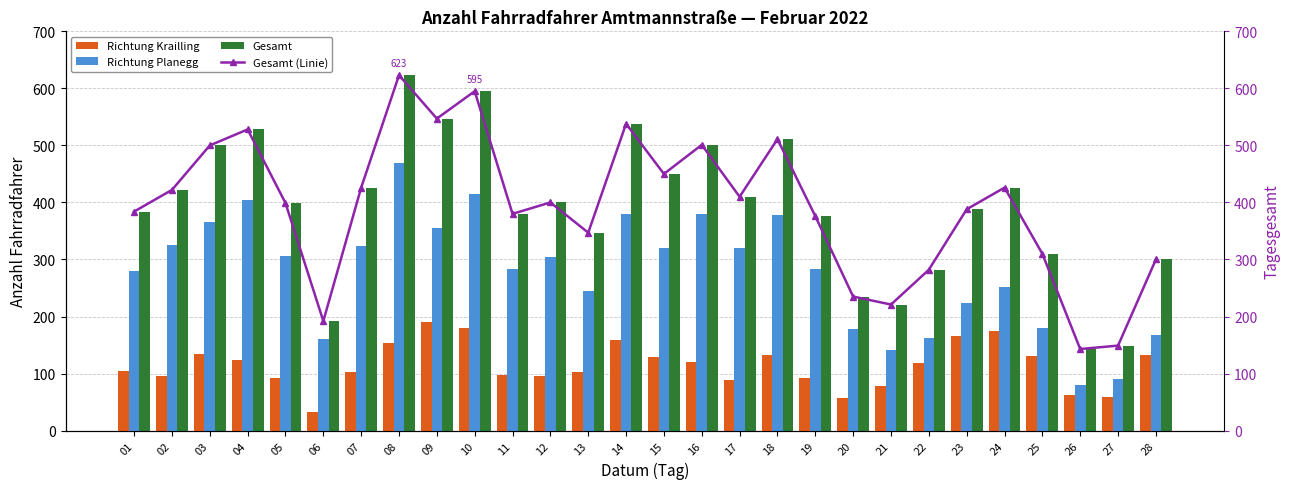

At how many categories does at least one series exceed 236?

23